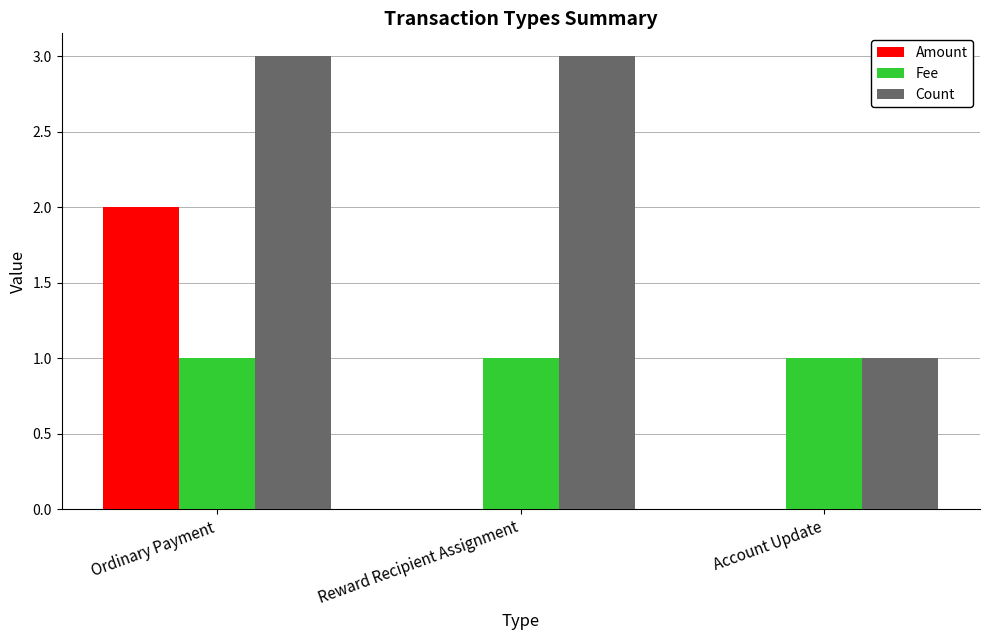

What is the sum of the Count values at Reward Recipient Assignment and Account Update?

4.0